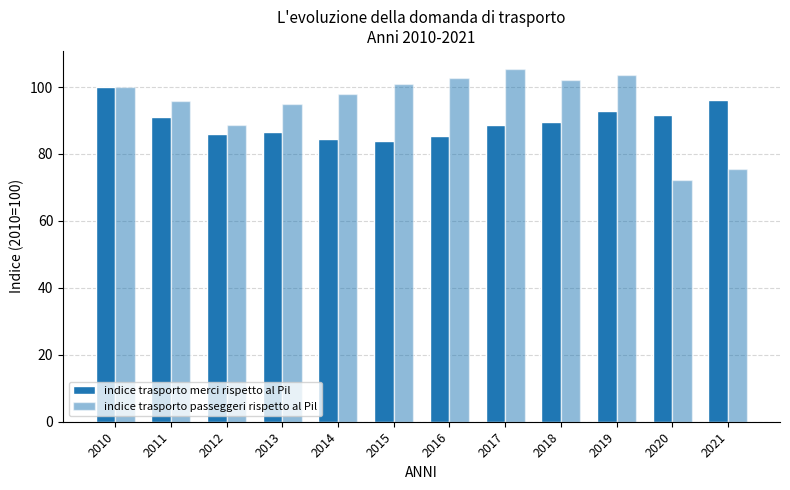

What is the lowest value of the indice trasporto passeggeri rispetto al Pil series?

72.3